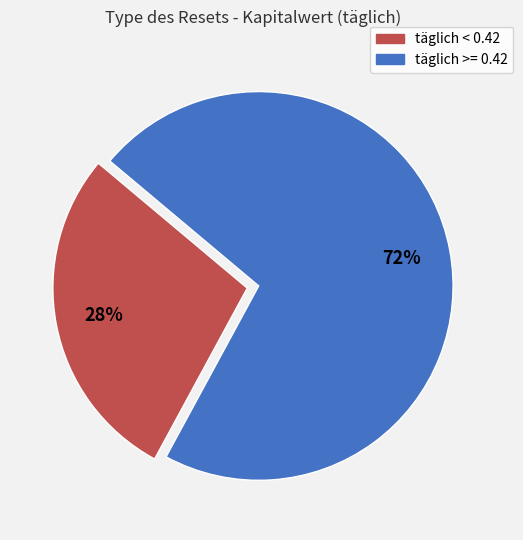

To the nearest percent, what is the average slice percentage?

50%